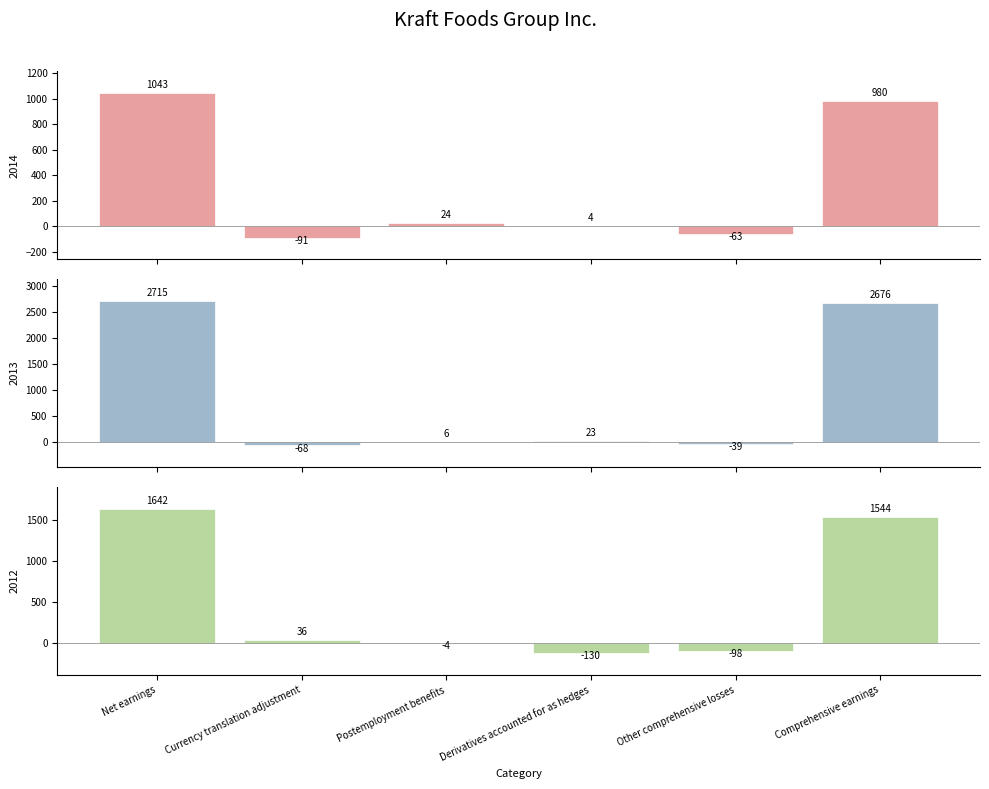

List the labels in order of 2013 value, largest first.

Net earnings, Comprehensive earnings, Derivatives accounted for as hedges, Postemployment benefits, Other comprehensive losses, Currency translation adjustment